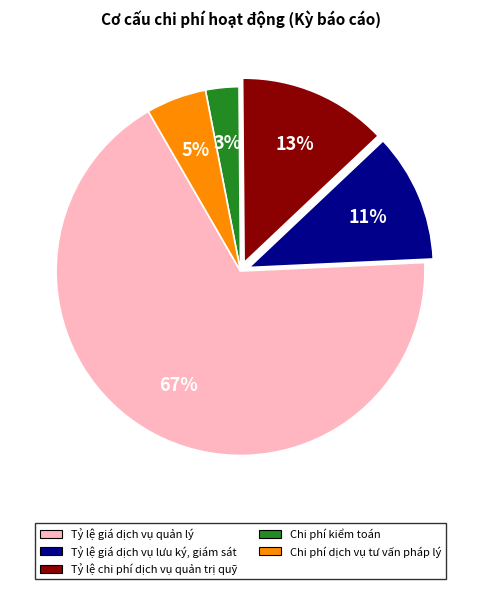

To the nearest percent, what is the combined percentage of Tỷ lệ giá dịch vụ lưu ký, giám sát and Tỷ lệ chi phí dịch vụ quản trị quỹ?

24%